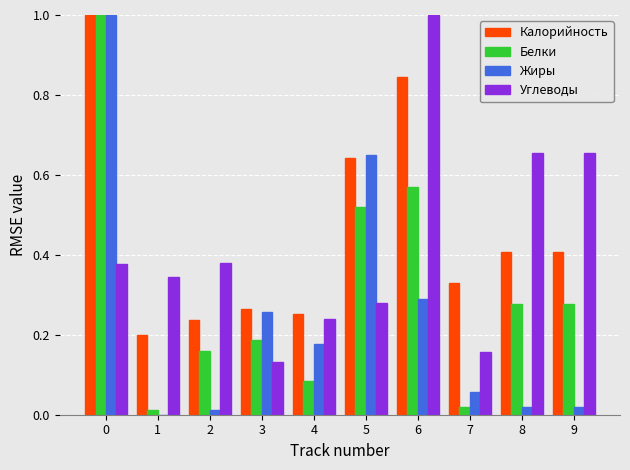

The Калорийность series shows 0.1 at 8. True or false?

False